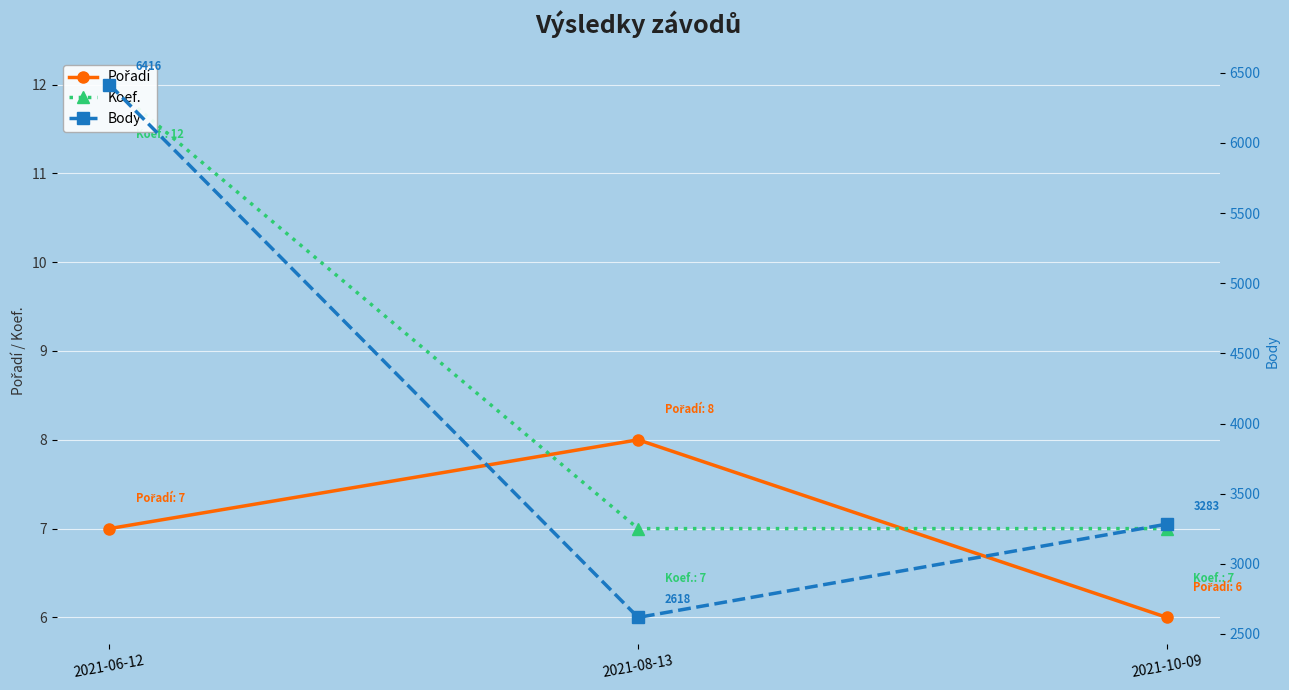

The value of Body at 2021-10-09 is 5153. True or false?

False